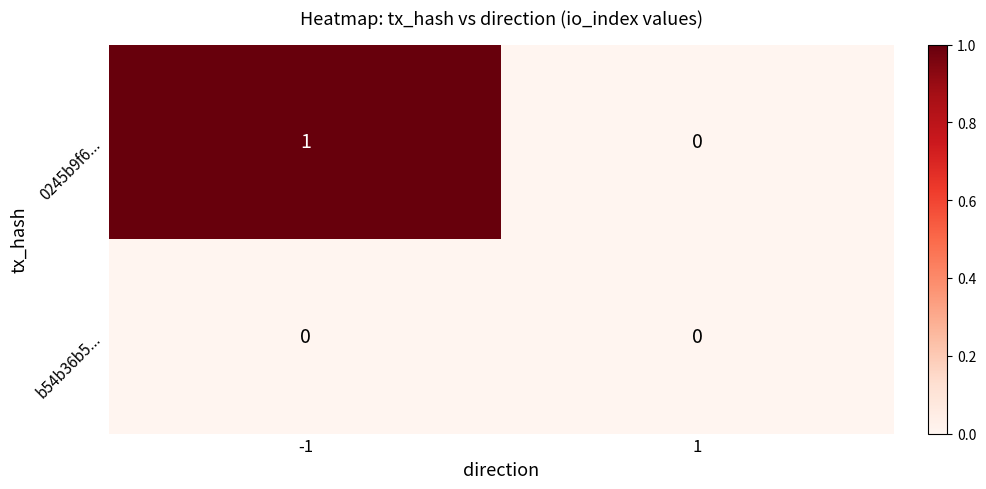

Reading right to left, extract all data points from this chart.

0245b9f6...: 0	1
b54b36b5...: 0	0